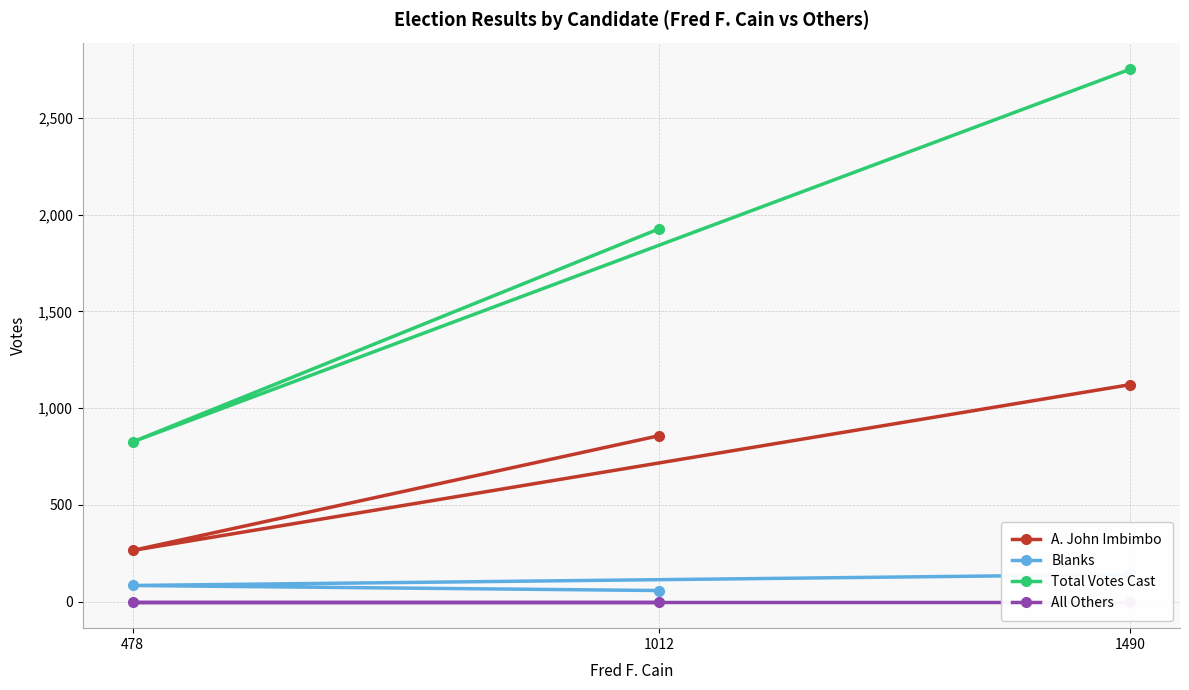

At 1012, list the series in order from smallest to largest.

All Others, Blanks, A. John Imbimbo, Total Votes Cast